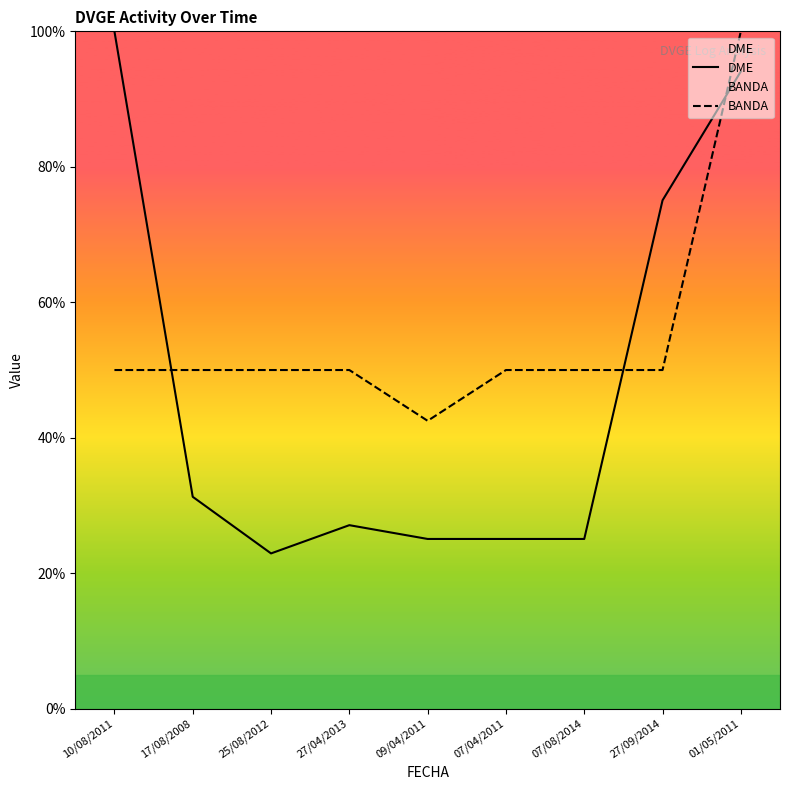

At which category is the sum across all series the highest?

01/05/2011